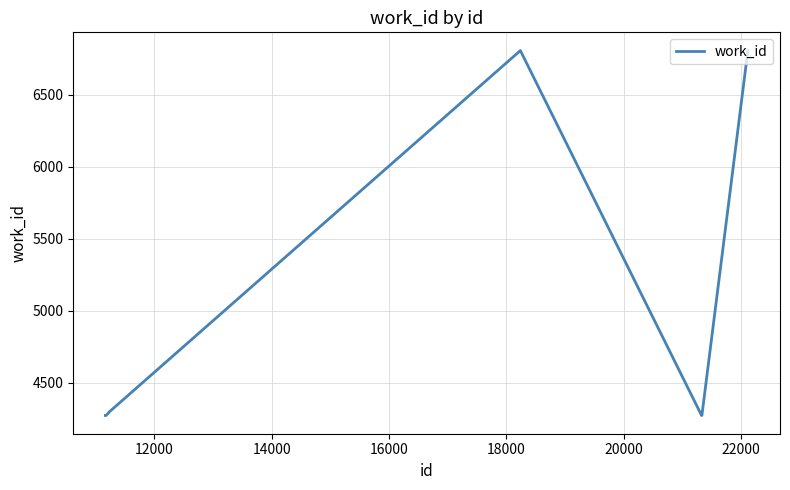

What is the minimum value shown in the chart?

4272